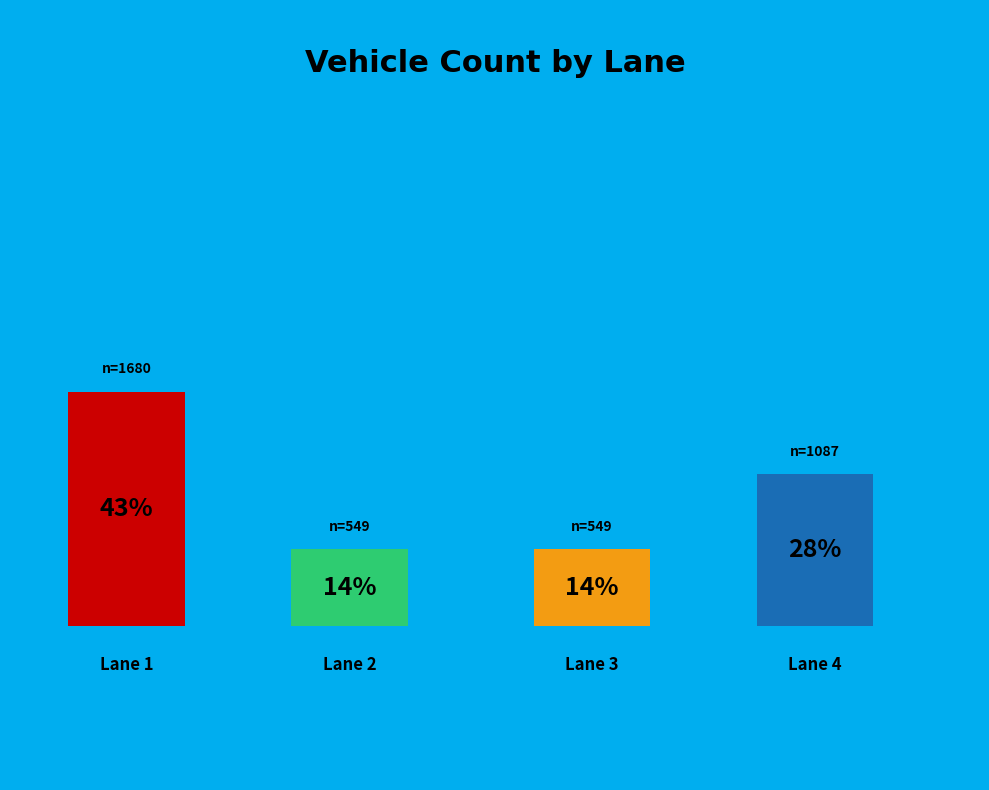

How many segments does this pie chart have?

4